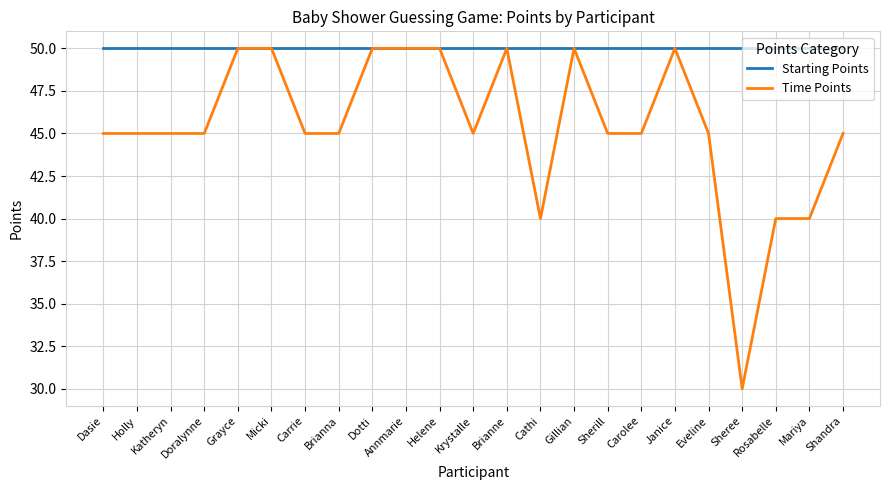

Is this an area chart (filled region under the line)?

No